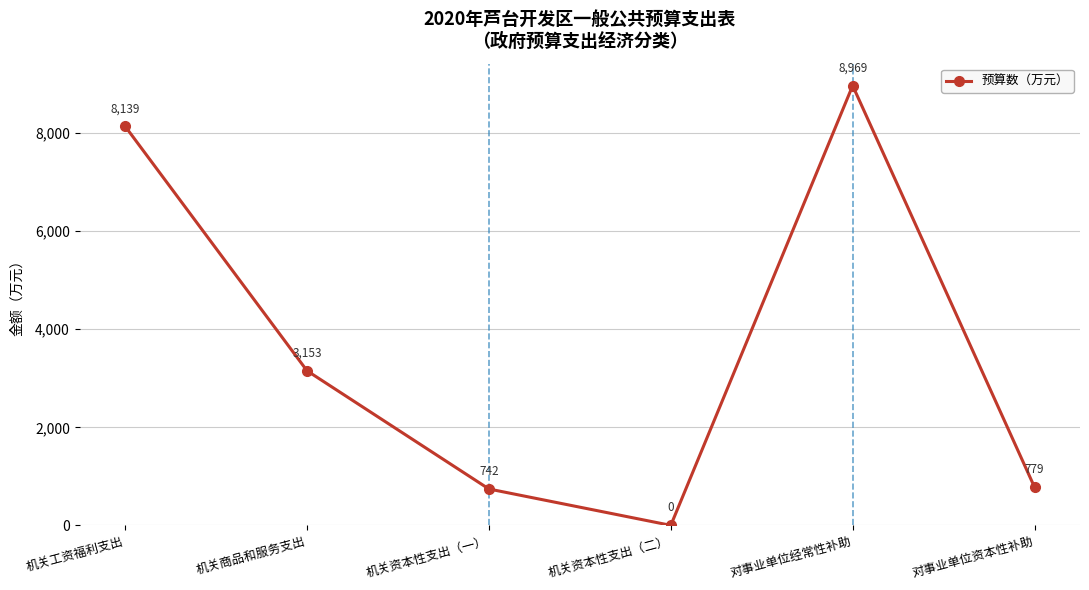

What is the average value?

3630